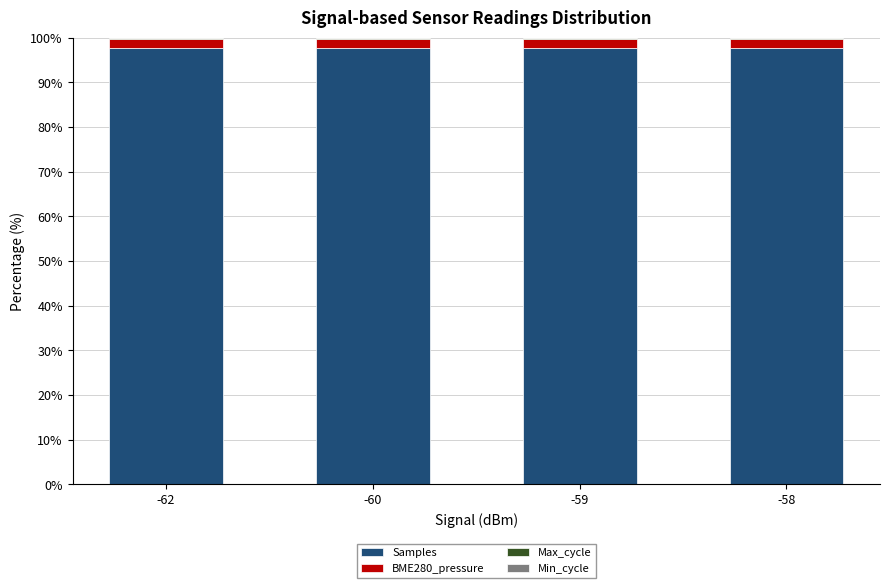

Is it true that Samples equals 155.3 at -58?

False